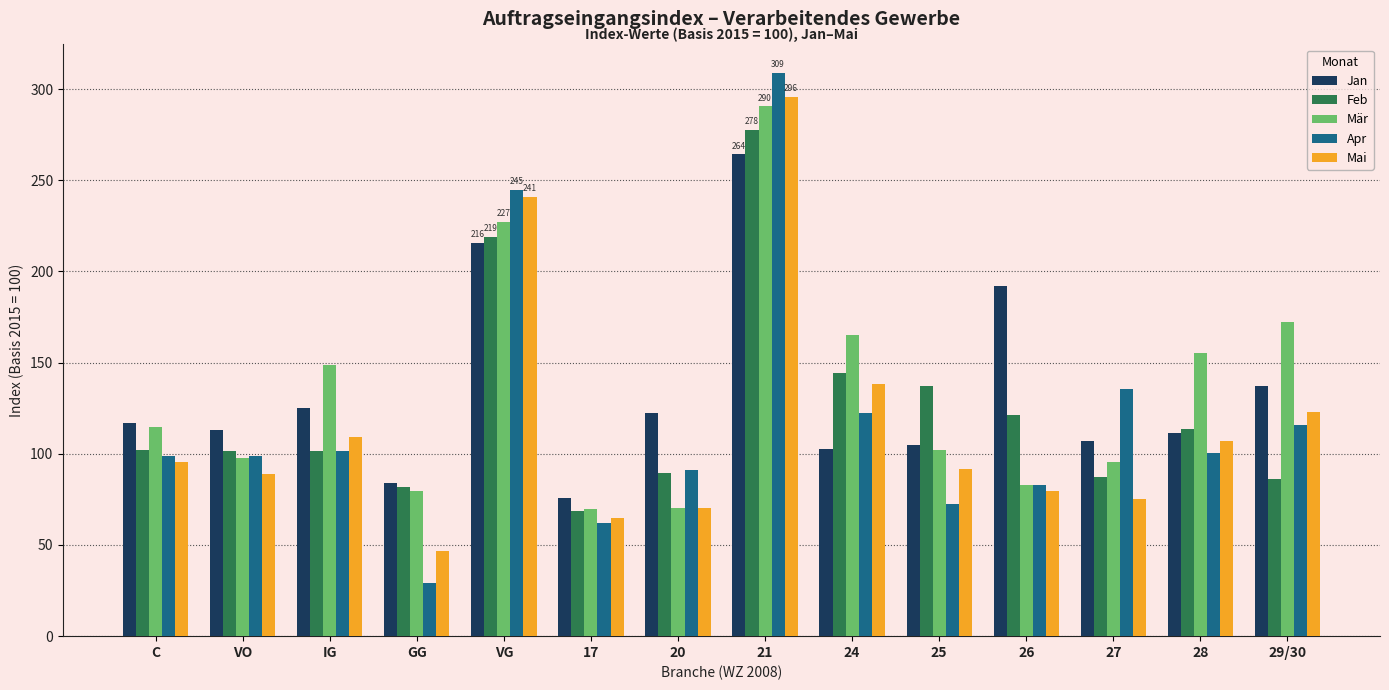

At which label is Apr closest to 169?

27